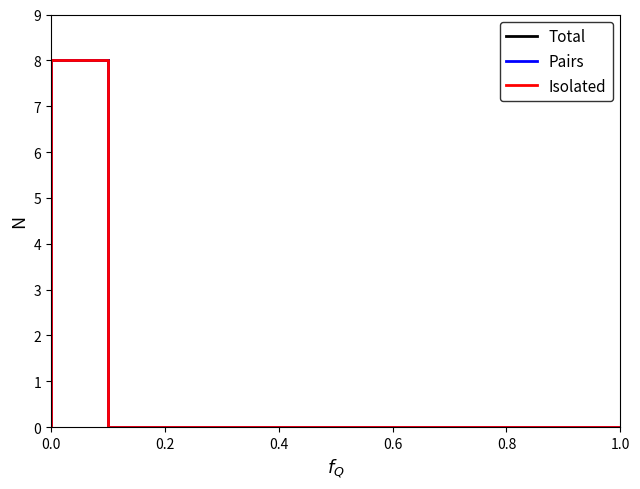

Is it true that Total equals 0 at 0.4?

True